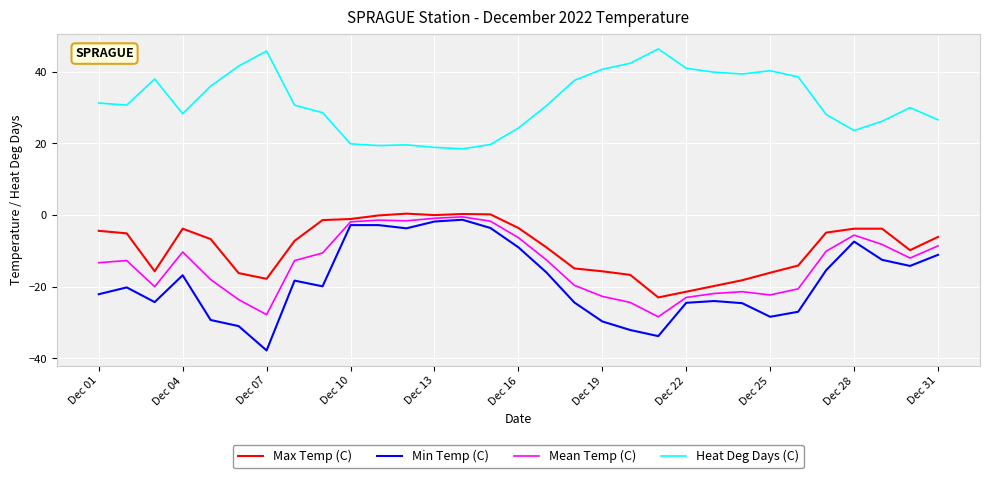

Which series has the largest range (max minus min)?

Min Temp (C)